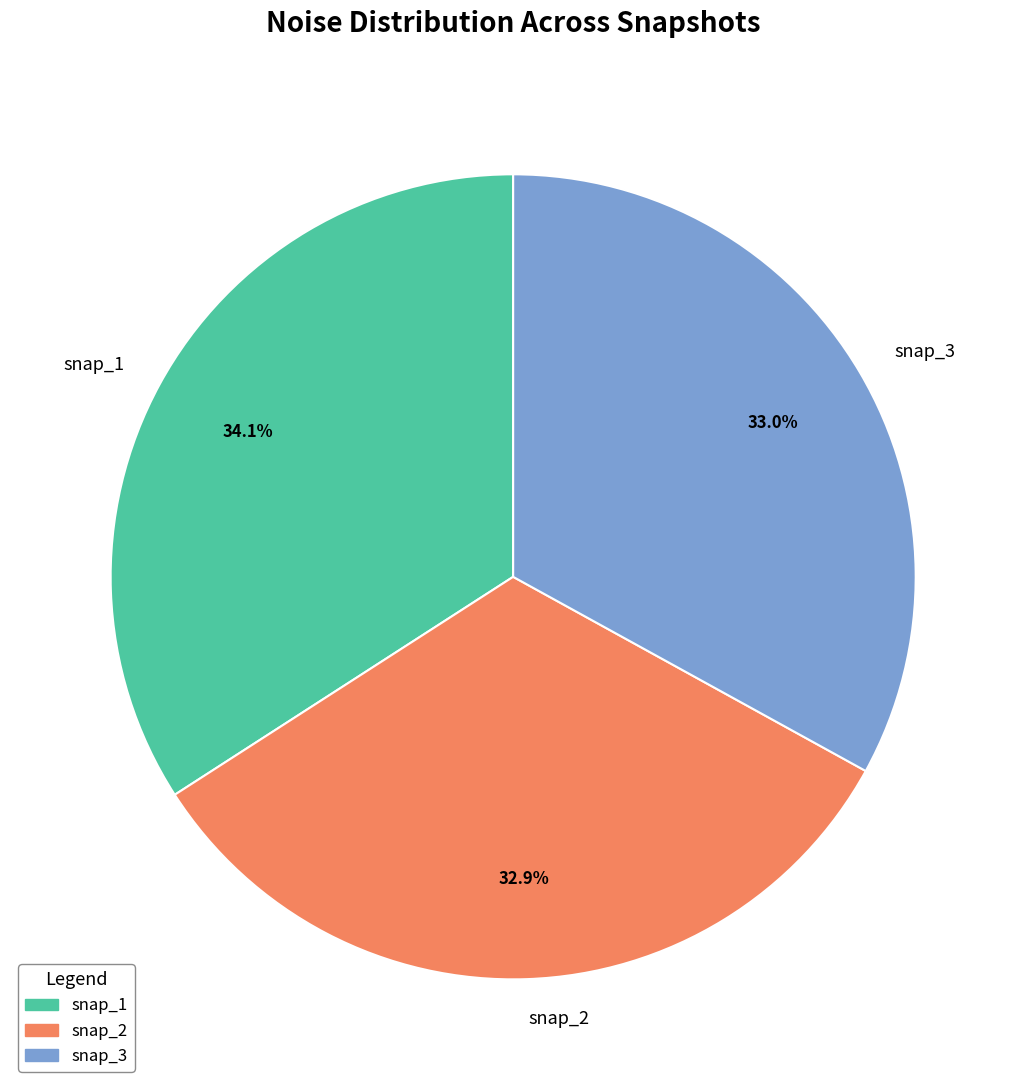

Is the sum of snap_2 and snap_1 greater than half?

Yes